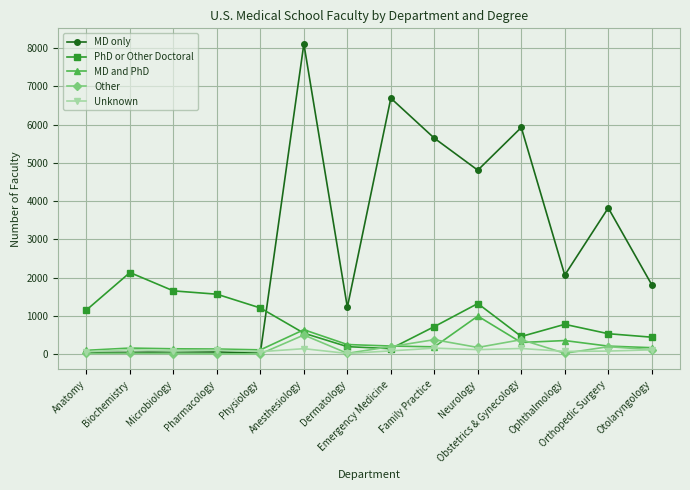

True or false: MD only and PhD or Other Doctoral cross at least once.

True